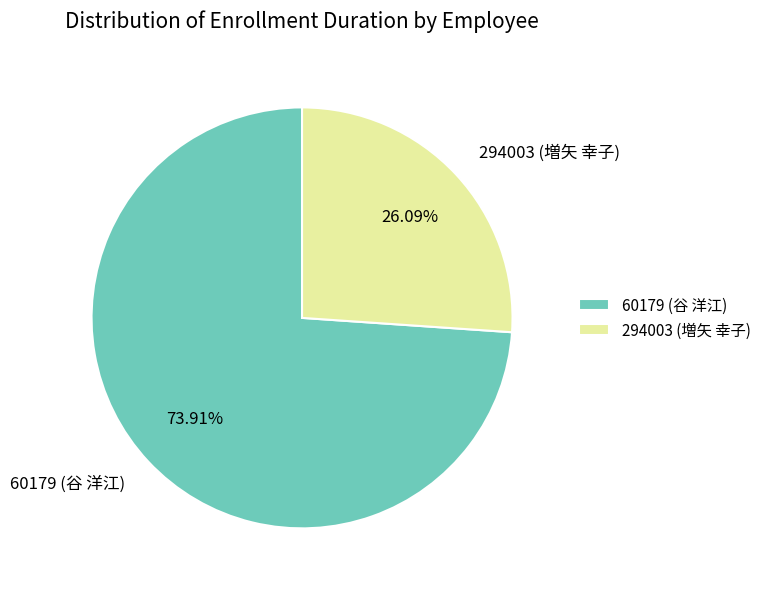

Is there any slice that represents more than half of the pie?

Yes